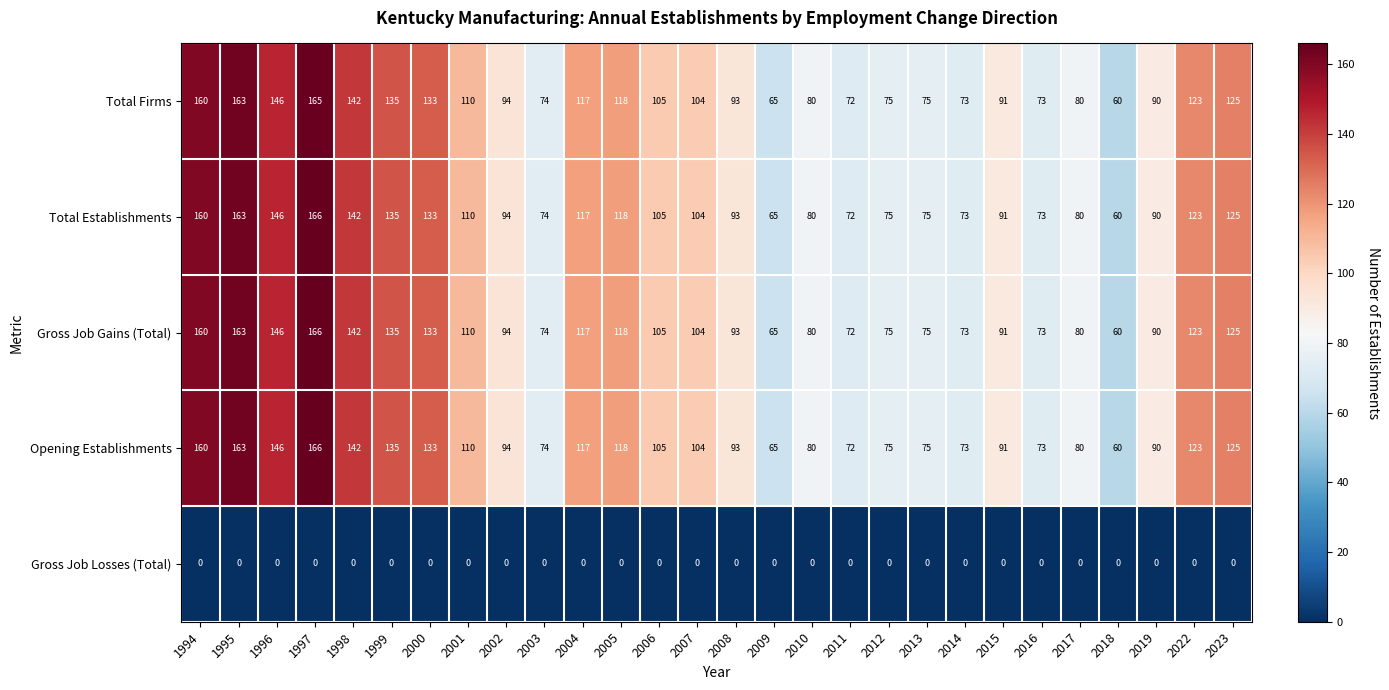

What is the sum of all Gross Job Gains (Total) values?

2942